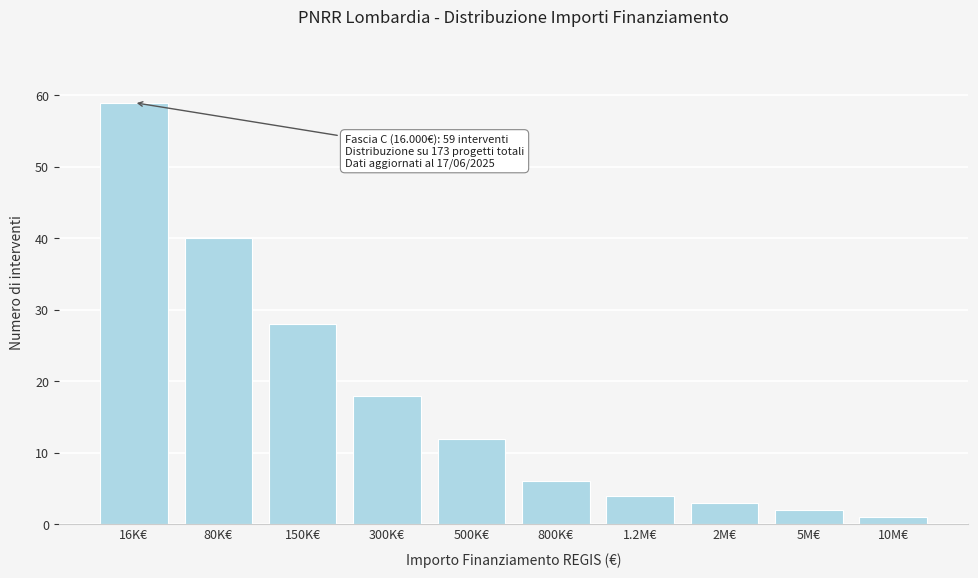

Reading left to right, extract all data points from this chart.

59	40	28	18	12	6	4	3	2	1